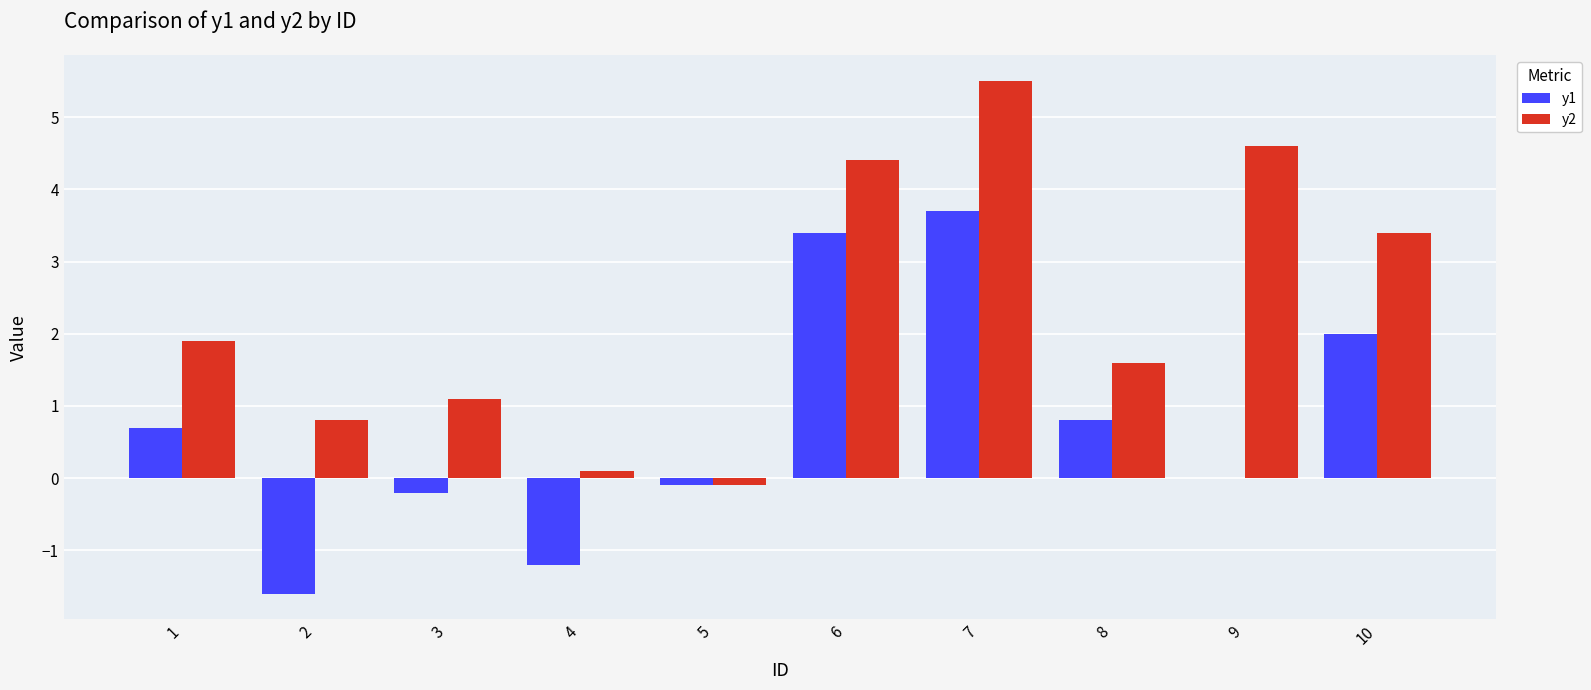

What is the sum of all y2 values?

23.3